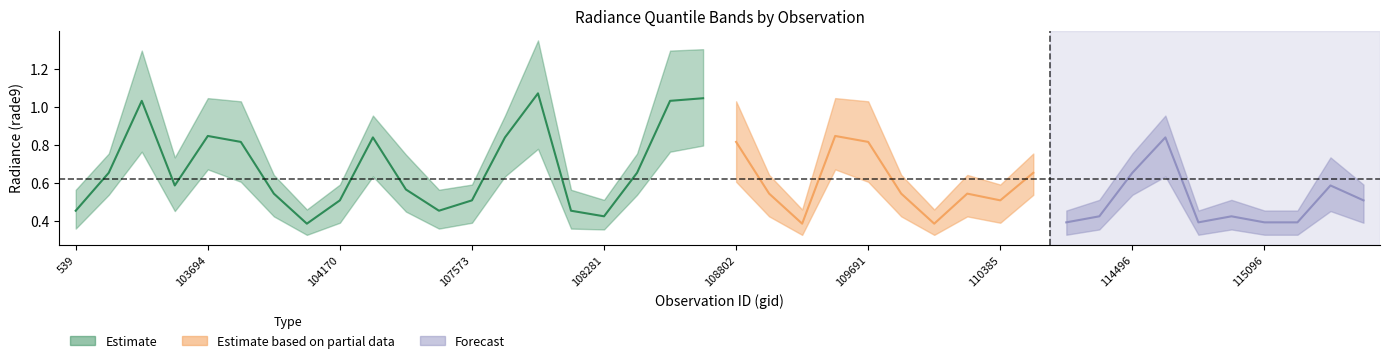

How many lines are shown in the chart?

3